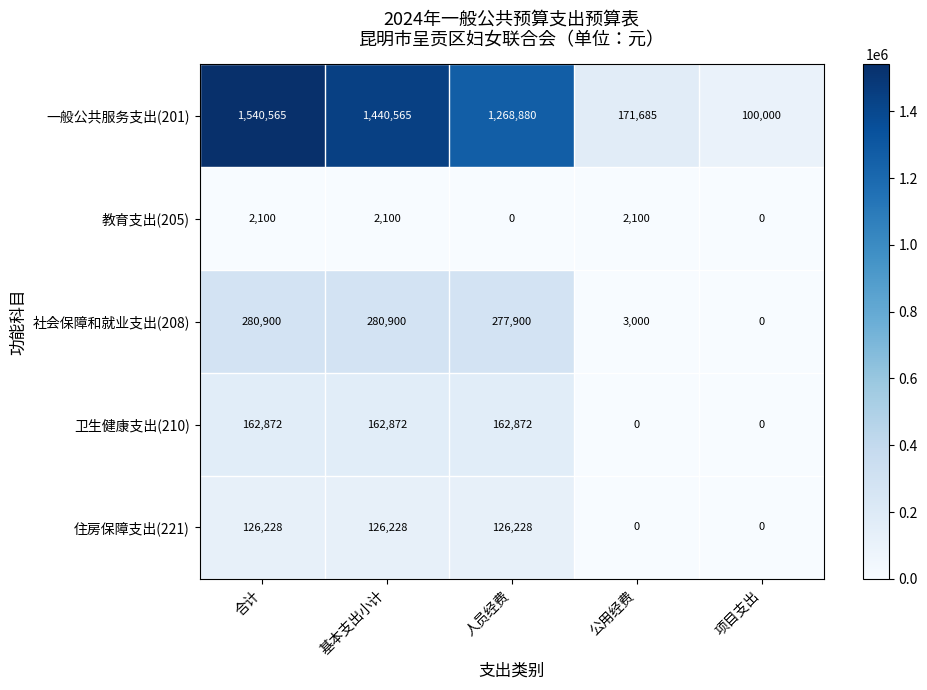

What is the total value across all series at 合计?

2112665